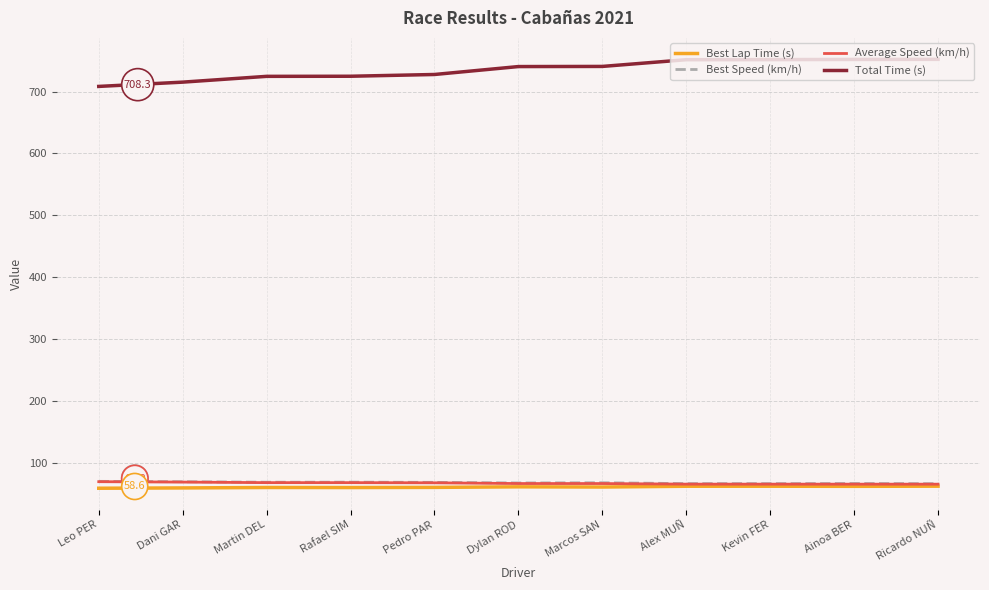

Is the value of Best Lap Time (s) at Rafael SIM greater than the value of Total Time (s) at Dylan ROD?

No